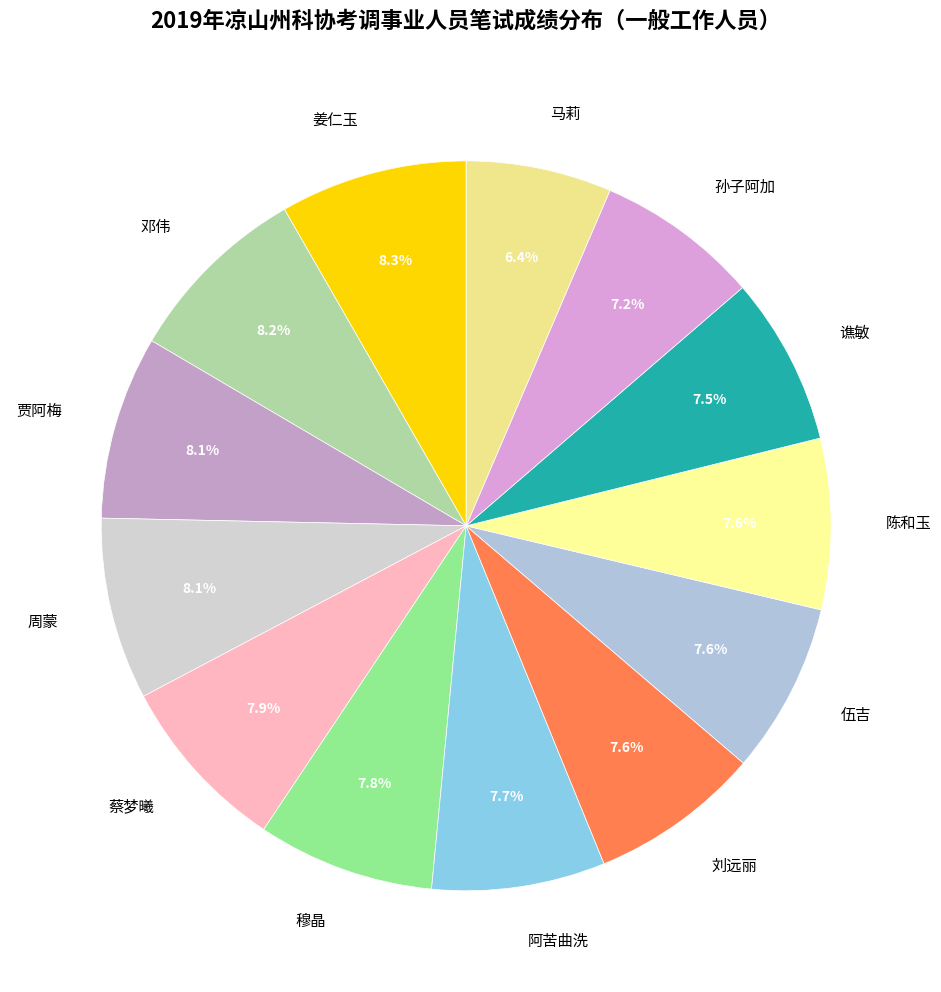

Which category has the smallest portion of the pie?

马莉